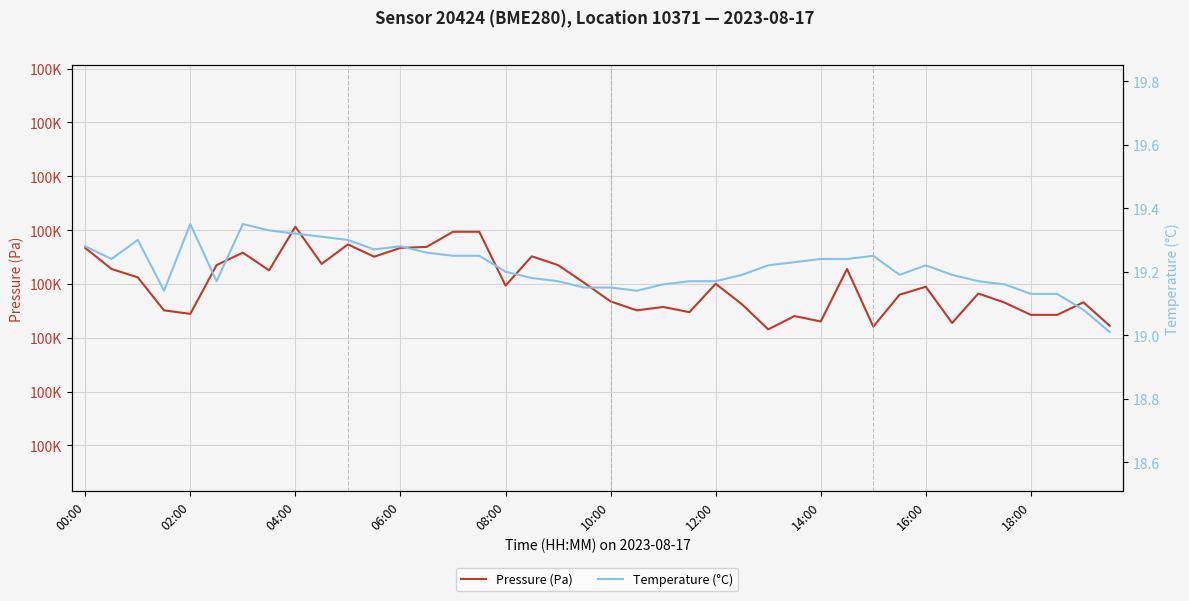

True or false: Temperature (°C) and Pressure (Pa) cross at least once.

False